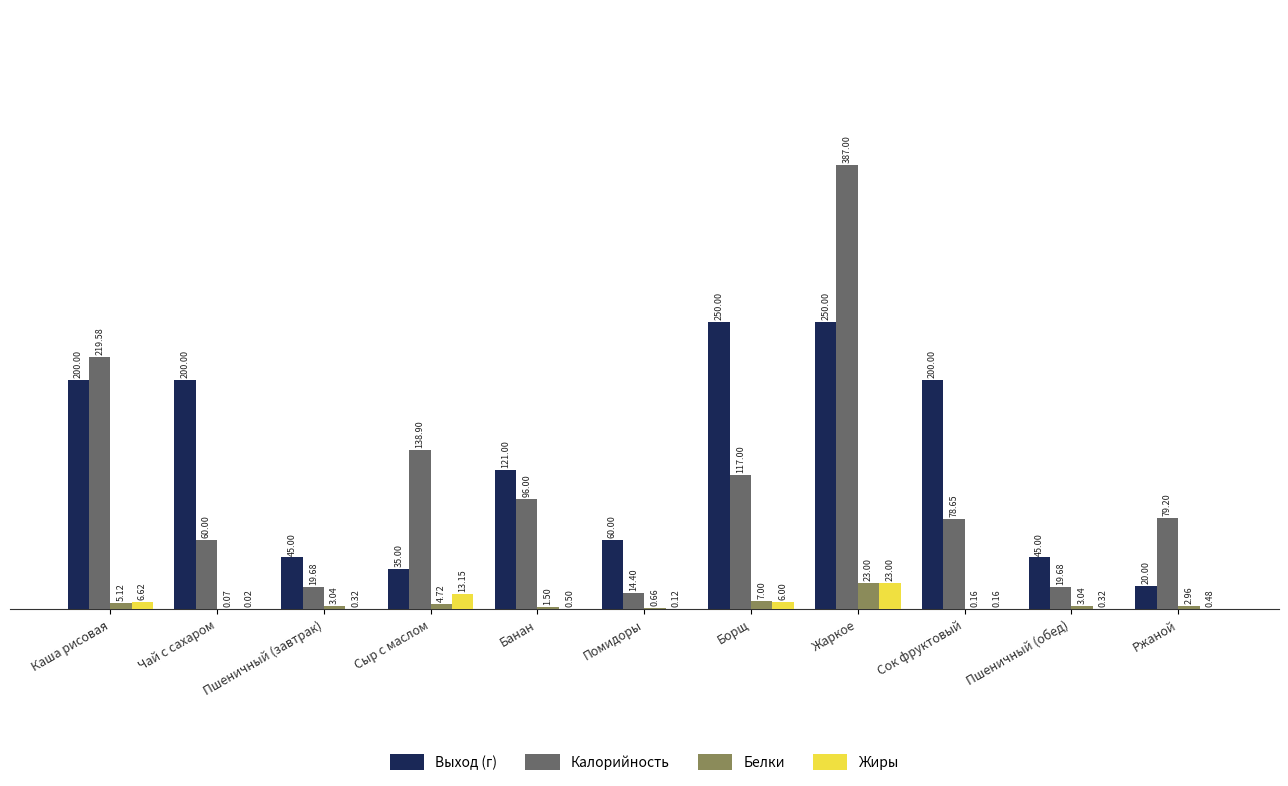

Are the bars horizontal?

No